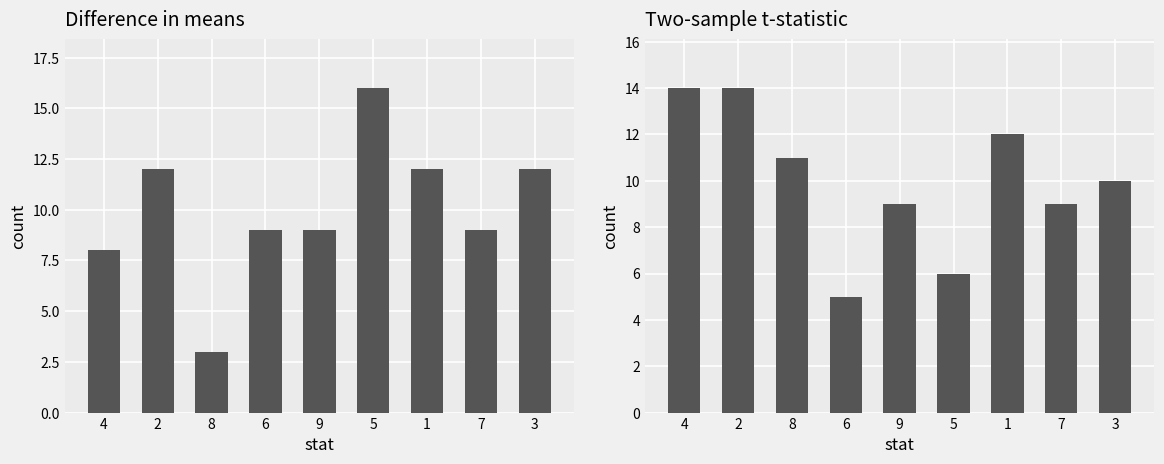

Reading left to right, extract all data points from this chart.

col_9+col_6: 8	12	3	9	9	16	12	9	12
col_5+col_8: 14	14	11	5	9	6	12	9	10